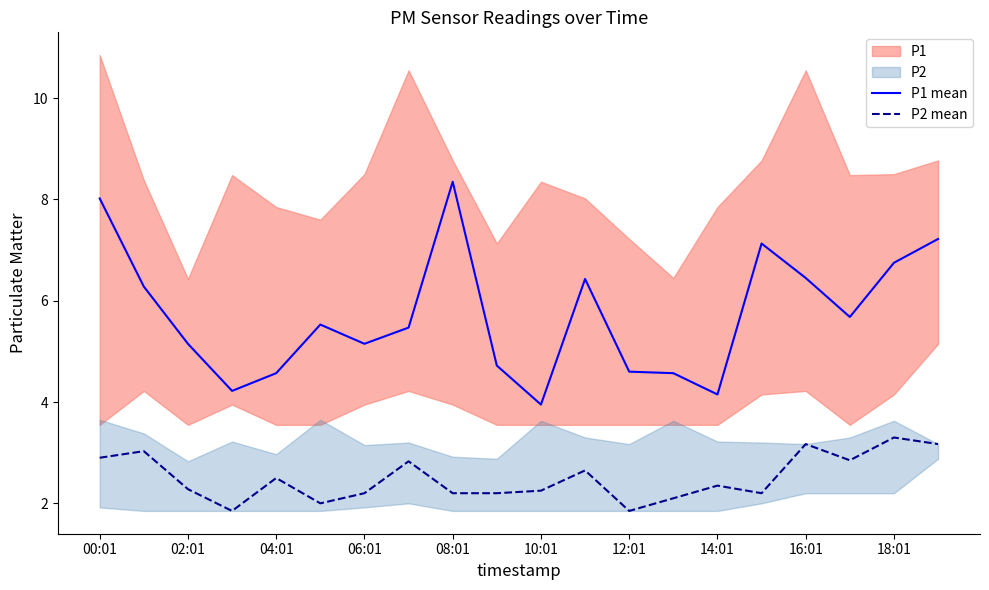

What is the approximate value of P1 mean at 14:01?

4.2